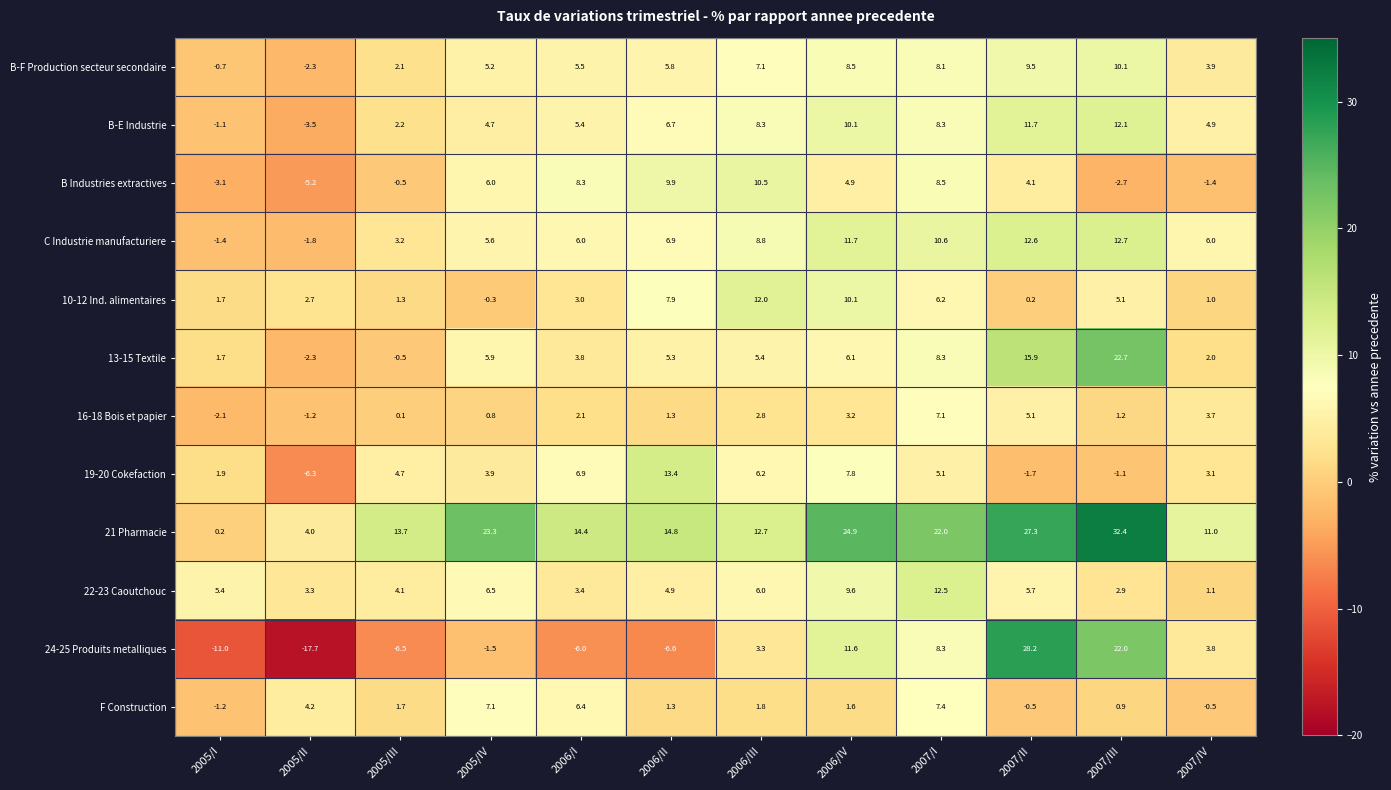

Rank the series by their maximum value, from highest to lowest.

21 Pharmacie, 24-25 Produits metalliques, 13-15 Textile, 19-20 Cokefaction, C Industrie manufacturiere, 22-23 Caoutchouc, B-E Industrie, 10-12 Ind. alimentaires, B Industries extractives, B-F Production secteur secondaire, F Construction, 16-18 Bois et papier